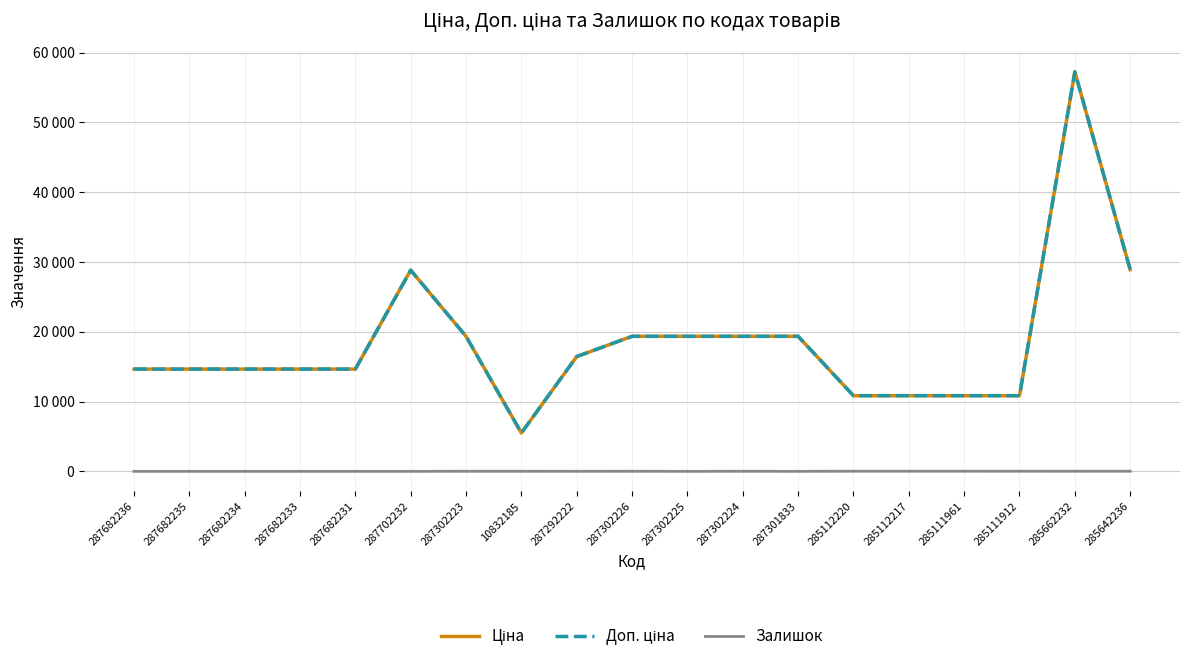

Rank the series at 287682235 from highest to lowest value.

Ціна, Доп. ціна, Залишок